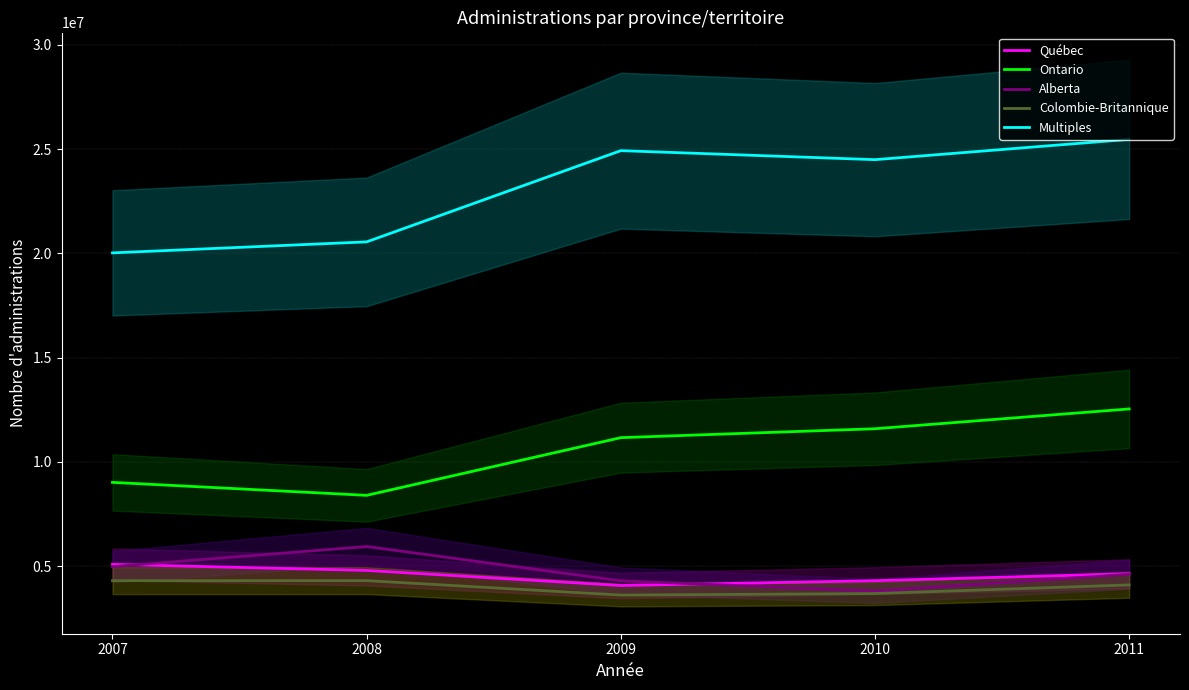

Rank the categories by Québec value from lowest to highest.

2009, 2010, 2011, 2008, 2007